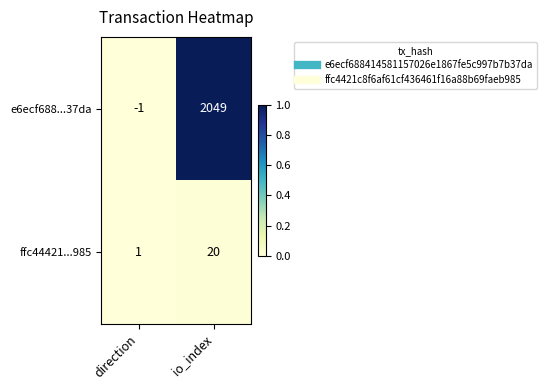

List the labels in order of ffc44421...985 value, smallest first.

direction, io_index